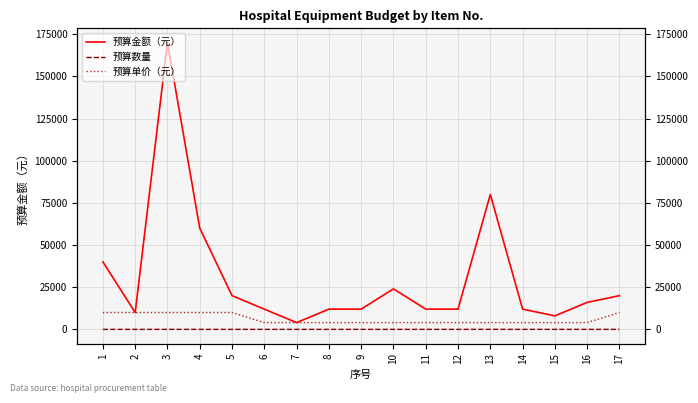

True or false: 预算单价（元） has a value of 5605 at 5.

False